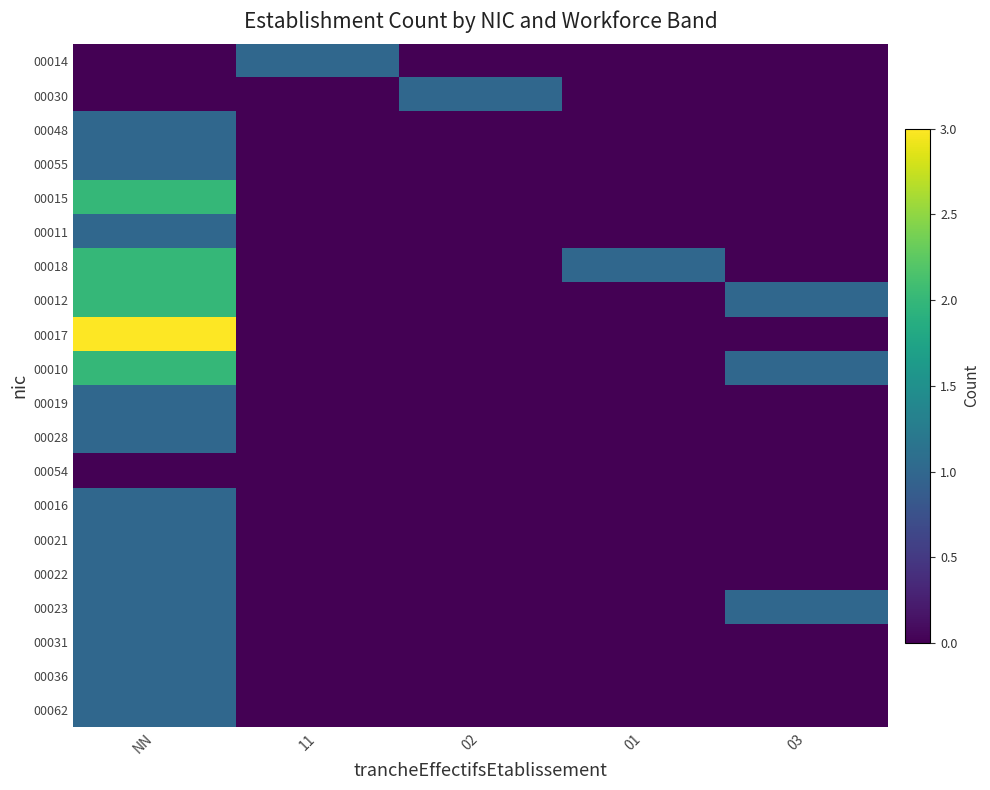

How many distinct data groups are displayed?

20